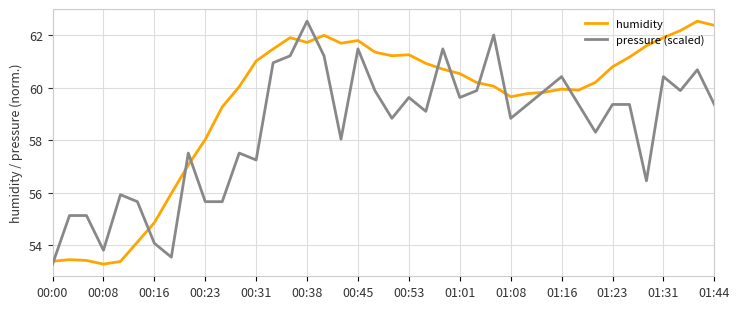

What is the highest value of the humidity series?

62.5